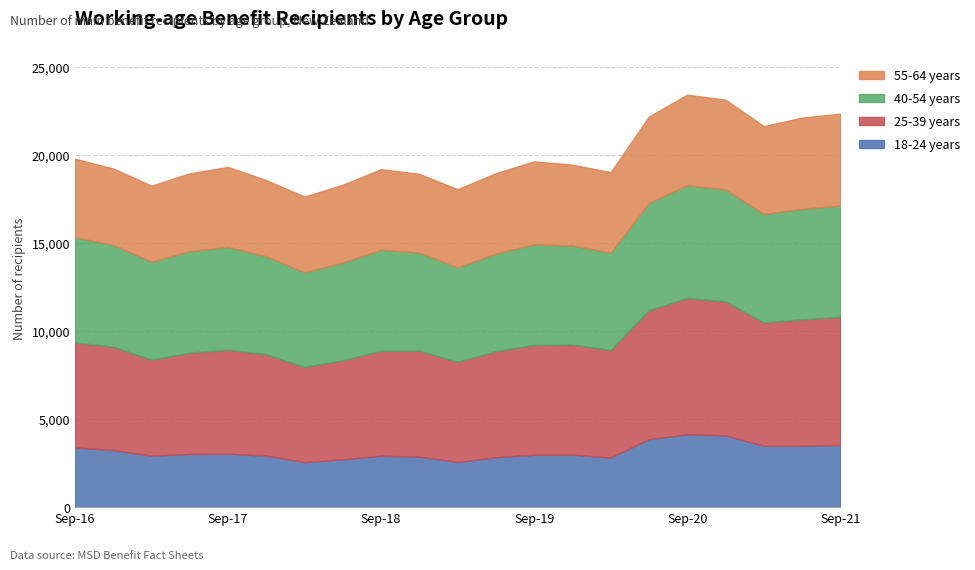

Reading right to left, transcribe all the data shown in this chart.

18-24 years: Sep-21=3528	Jun-21=3489	Mar-21=3486	Dec-20=4074	Sep-20=4137	Jun-20=3864	Mar-20=2817	Dec-19=2982	Sep-19=2973	Jun-19=2838	Mar-19=2568	Dec-18=2868	Sep-18=2916	Jun-18=2718	Mar-18=2556	Dec-17=2925	Sep-17=3033	Jun-17=3018	Mar-17=2925	Dec-16=3240	Sep-16=3384
25-39 years: Sep-21=7275	Jun-21=7167	Mar-21=6999	Dec-20=7602	Sep-20=7734	Jun-20=7311	Mar-20=6096	Dec-19=6249	Sep-19=6234	Jun-19=6015	Mar-19=5685	Dec-18=6015	Sep-18=5958	Jun-18=5622	Mar-18=5400	Dec-17=5754	Sep-17=5907	Jun-17=5748	Mar-17=5445	Dec-16=5862	Sep-16=5964
40-54 years: Sep-21=6315	Jun-21=6273	Mar-21=6156	Dec-20=6357	Sep-20=6405	Jun-20=6096	Mar-20=5535	Dec-19=5622	Sep-19=5715	Jun-19=5538	Mar-19=5352	Dec-18=5568	Sep-18=5736	Jun-18=5544	Mar-18=5370	Dec-17=5559	Sep-17=5829	Jun-17=5766	Mar-17=5562	Dec-16=5787	Sep-16=5976
55-64 years: Sep-21=5214	Jun-21=5175	Mar-21=4983	Dec-20=5094	Sep-20=5136	Jun-20=4896	Mar-20=4563	Dec-19=4584	Sep-19=4701	Jun-19=4560	Mar-19=4437	Dec-18=4464	Sep-18=4572	Jun-18=4416	Mar-18=4299	Dec-17=4320	Sep-17=4539	Jun-17=4416	Mar-17=4311	Dec-16=4332	Sep-16=4452